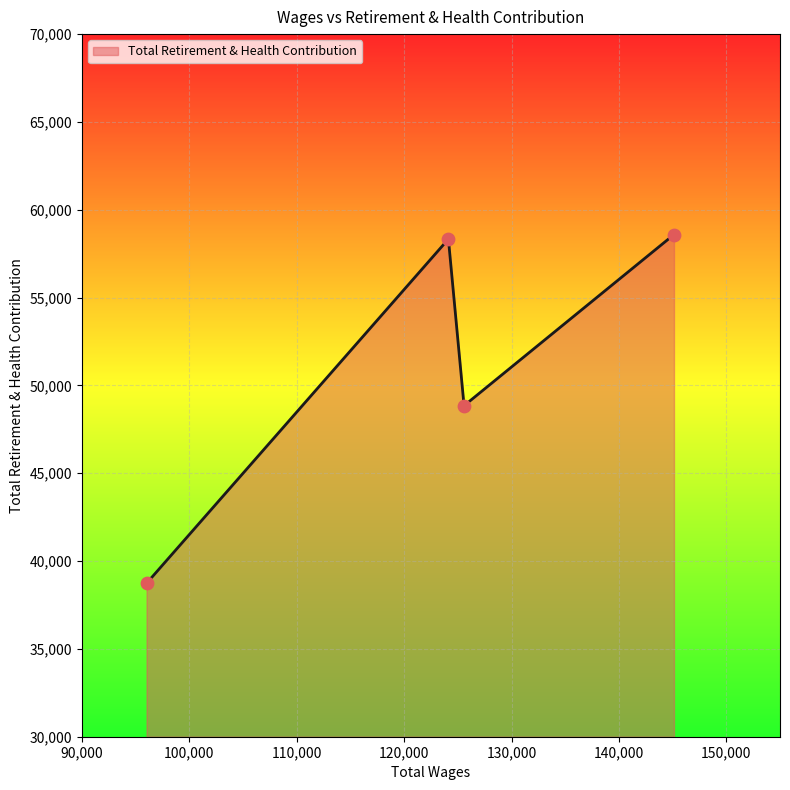

What is the average value?

51126